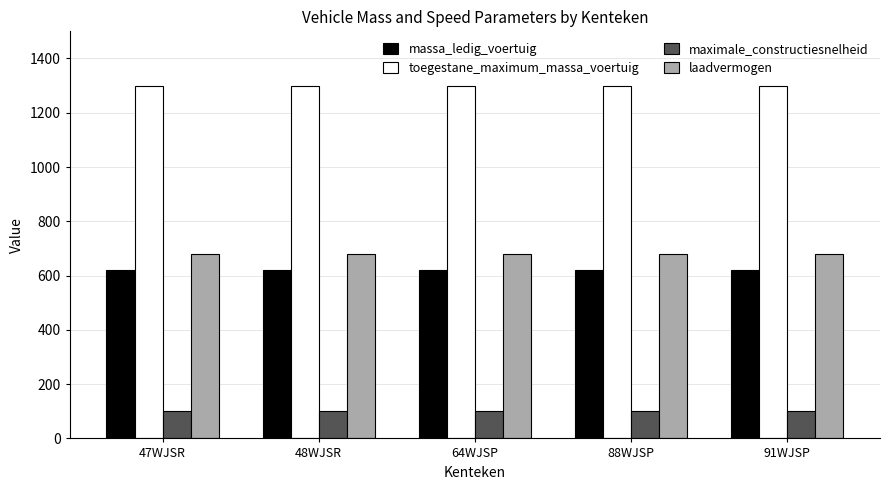

Are the bars grouped side by side (vs. stacked)?

Yes